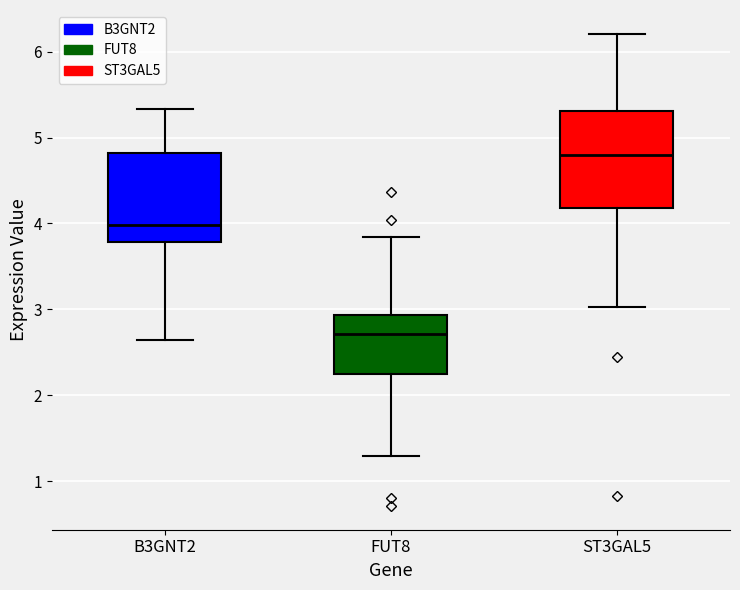

Reading left to right, read every box against the y-axis: the position of its median line, the range the box covers, and the ends of its whiskers. The values are not printed on the chart, so give them approximately, as read against the axis.

B3GNT2: median 4.0, box 3.8 to 4.8, whiskers 2.6 to 5.3
FUT8: median 2.7, box 2.3 to 2.9, whiskers 1.3 to 3.8
ST3GAL5: median 4.8, box 4.2 to 5.3, whiskers 3.0 to 6.2